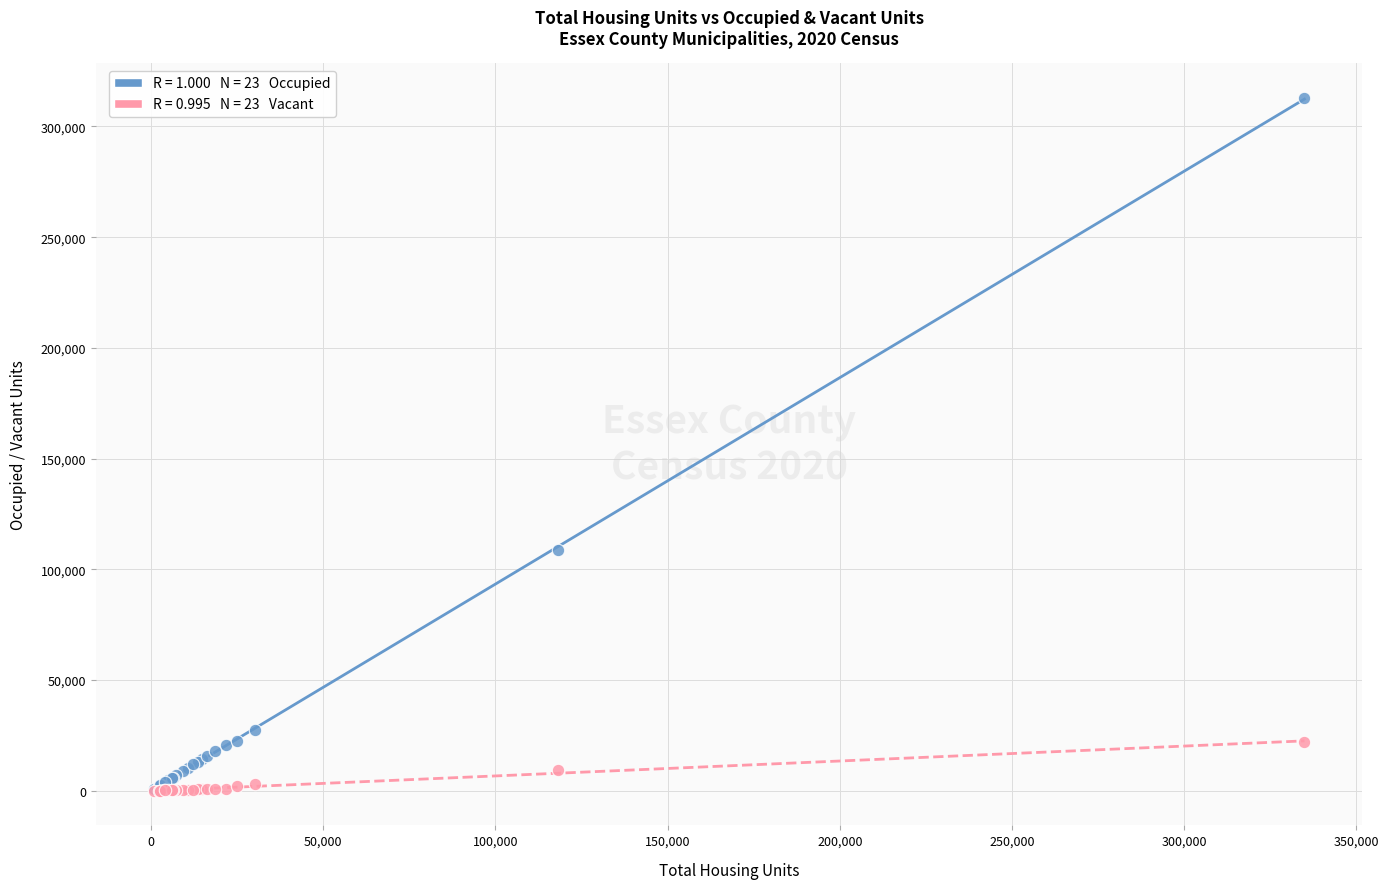

Across all series, what Y value is closest to 156484?

108789